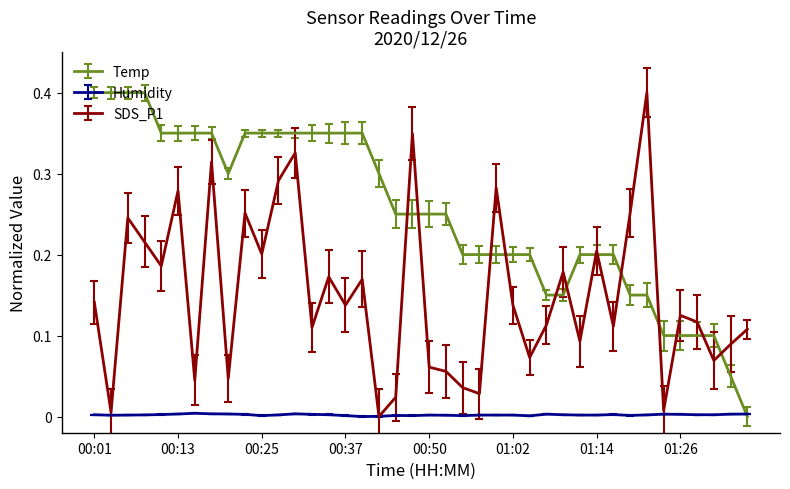

What is the greatest value displayed?

0.4